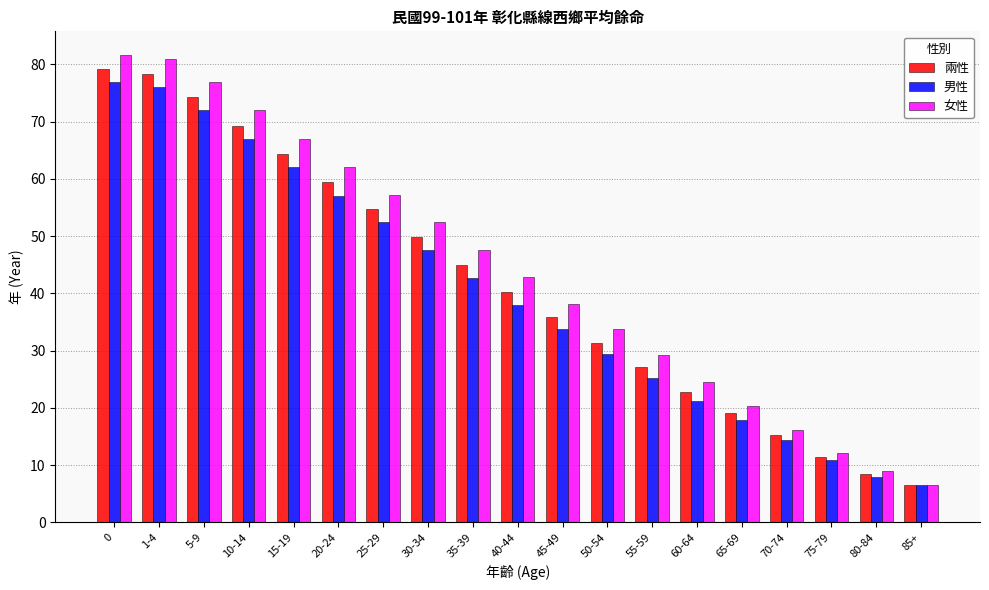

What is the label of the 13th bar from the left?

55-59